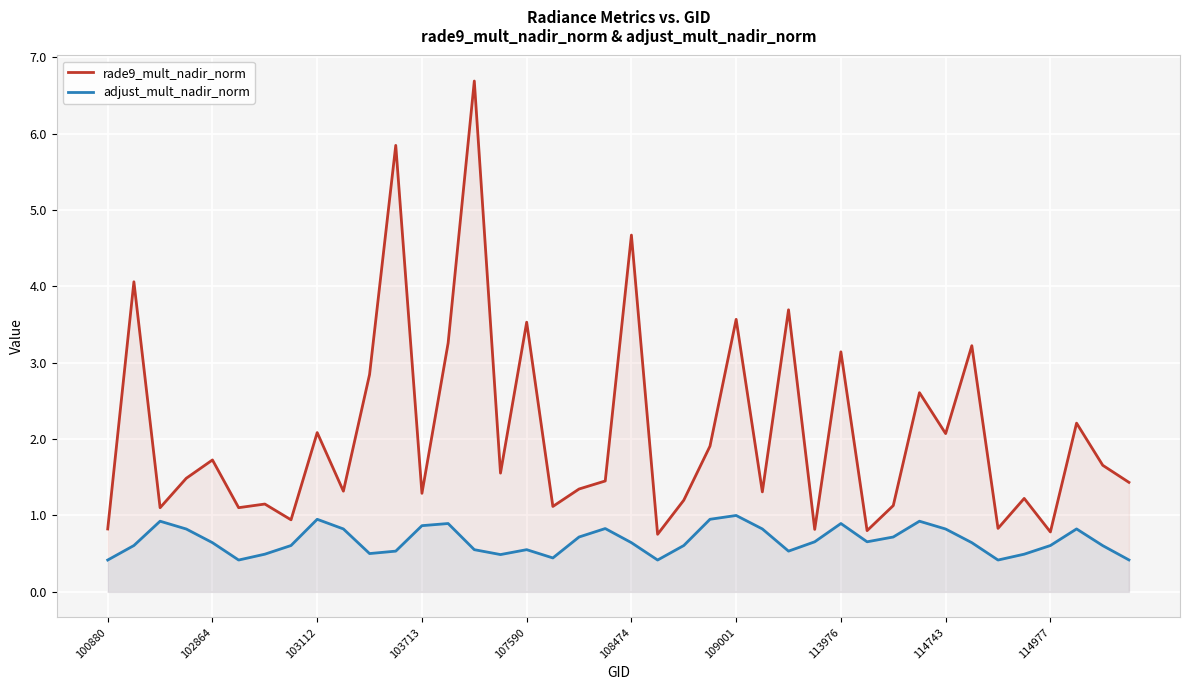

List the series in order of their overall mean, highest first.

rade9_mult_nadir_norm, adjust_mult_nadir_norm